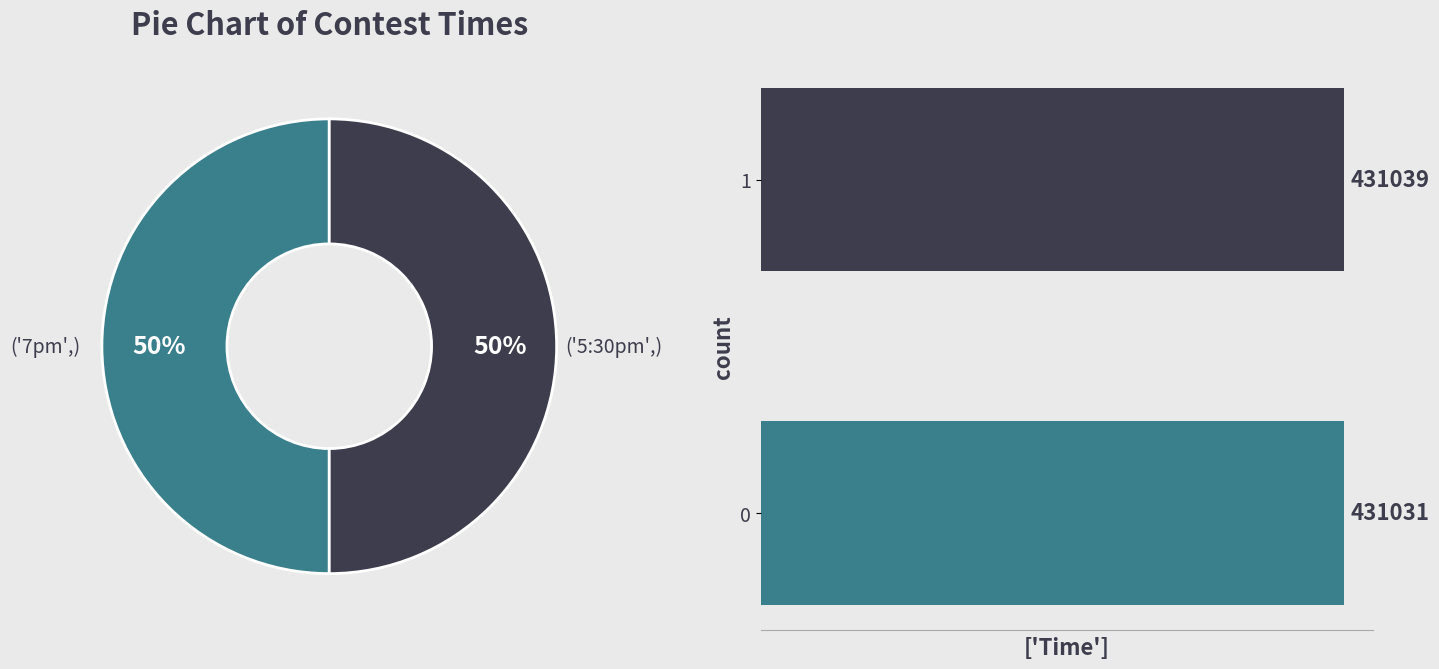

Approximately how many times larger is the value at 0 compared to 1?

1.0